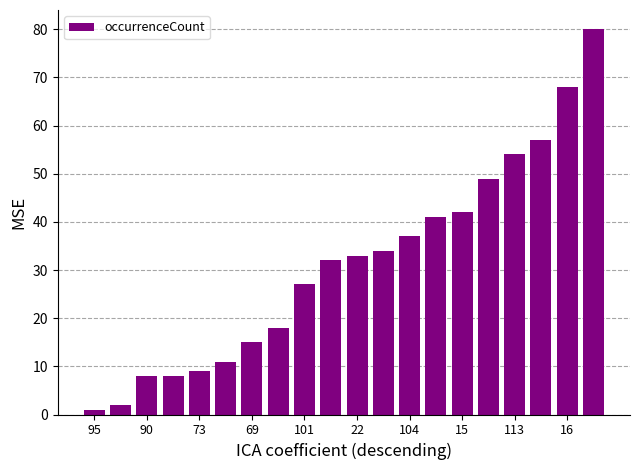

What is the difference between the second highest and minimum values?

67